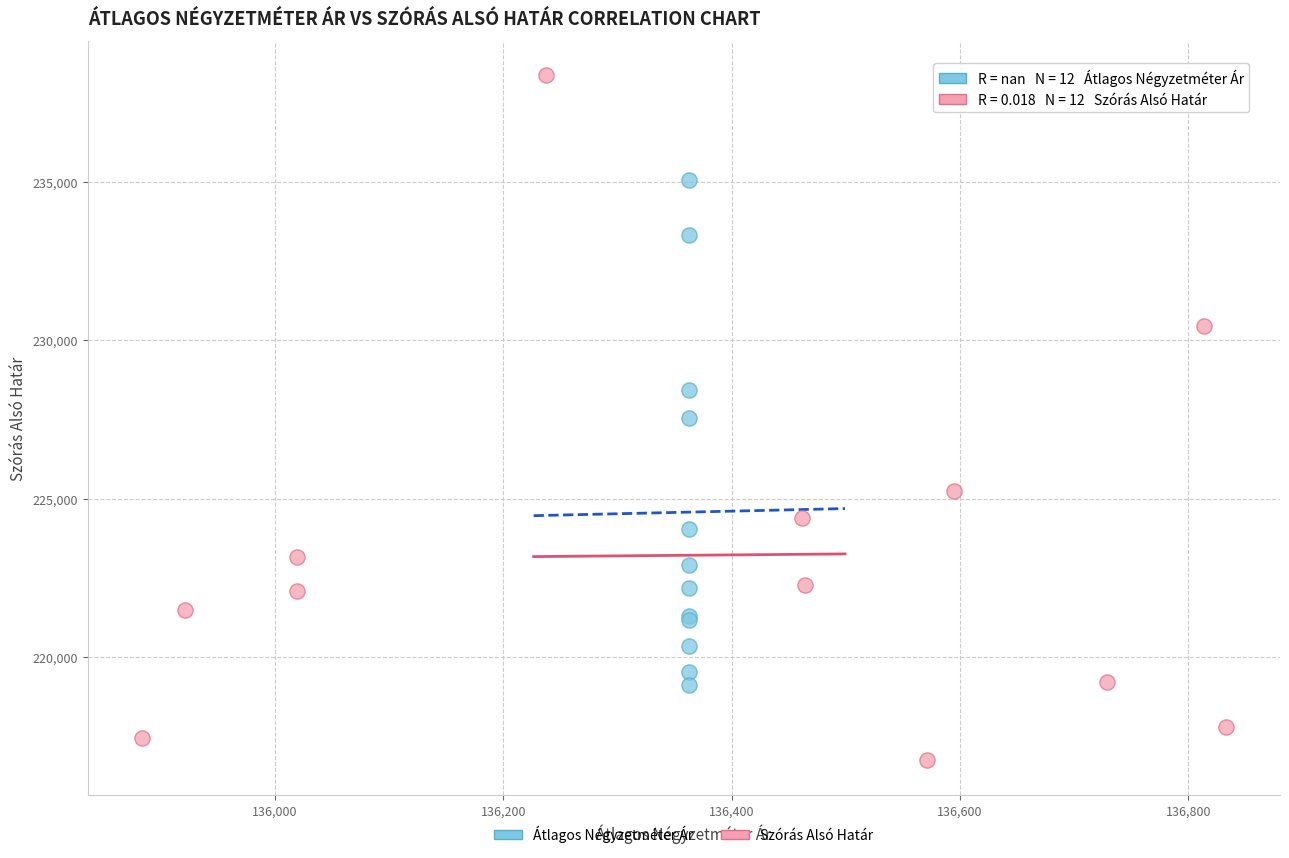

What are all the series names shown in the legend?

Átlagos Négyzetméter Ár, Szórás Alsó Határ